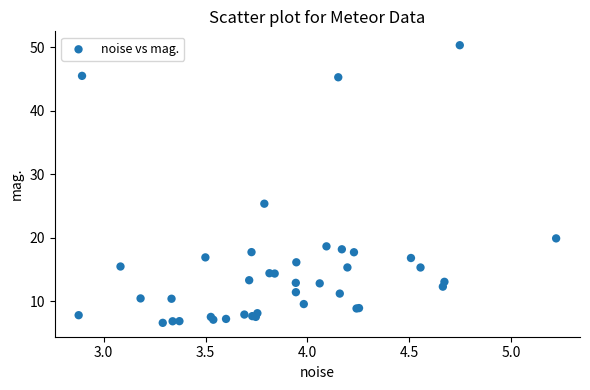

What Y value in the scatter plot is closest to 28?

25.4